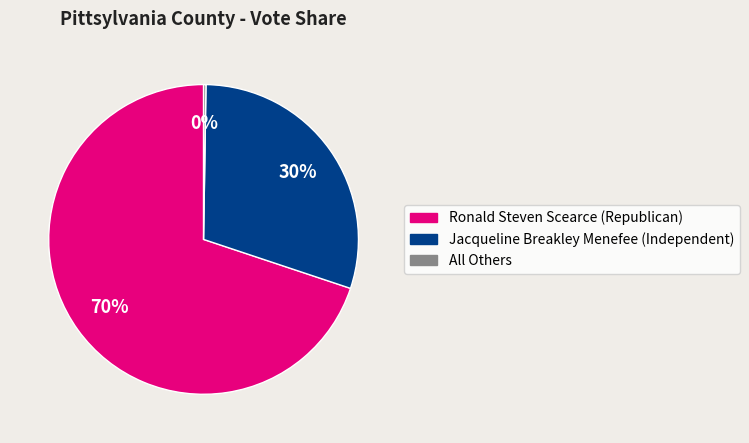

Between Jacqueline Breakley Menefee (Independent) and Ronald Steven Scearce (Republican), which is larger?

Ronald Steven Scearce (Republican)